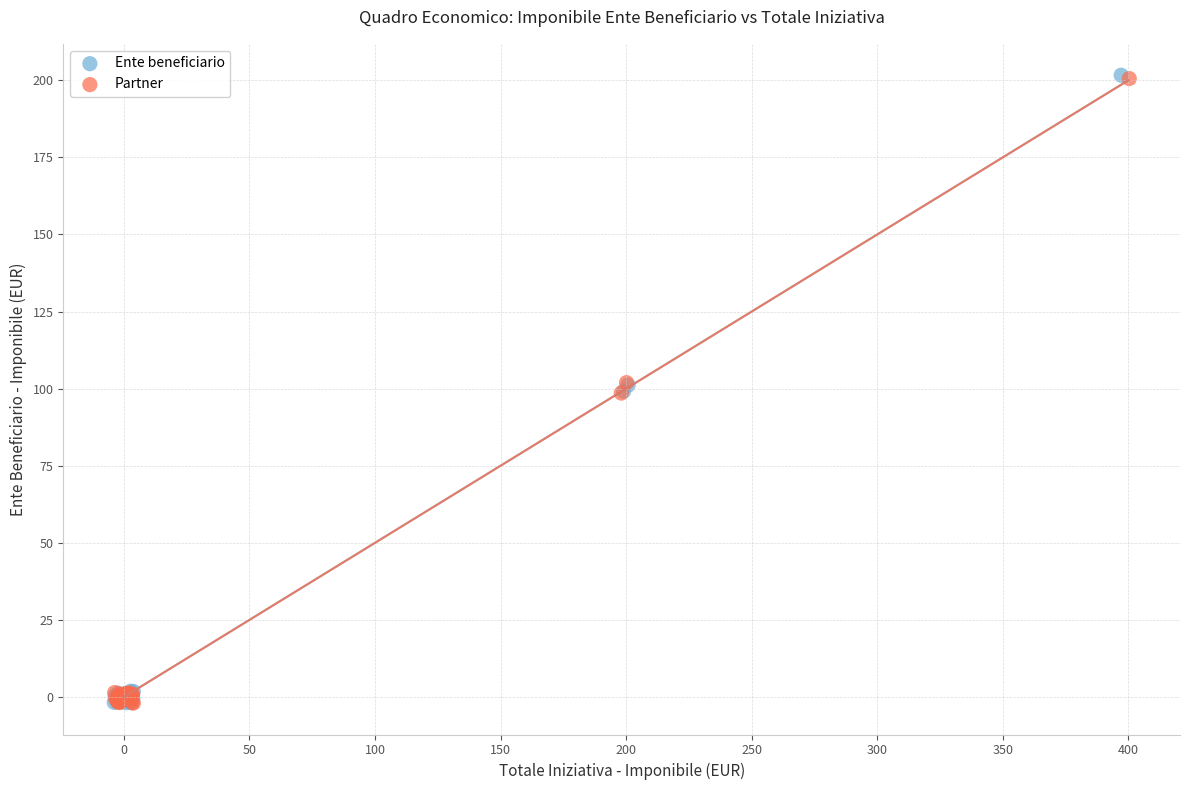

Which series has the widest spread of Y values?

Ente beneficiario